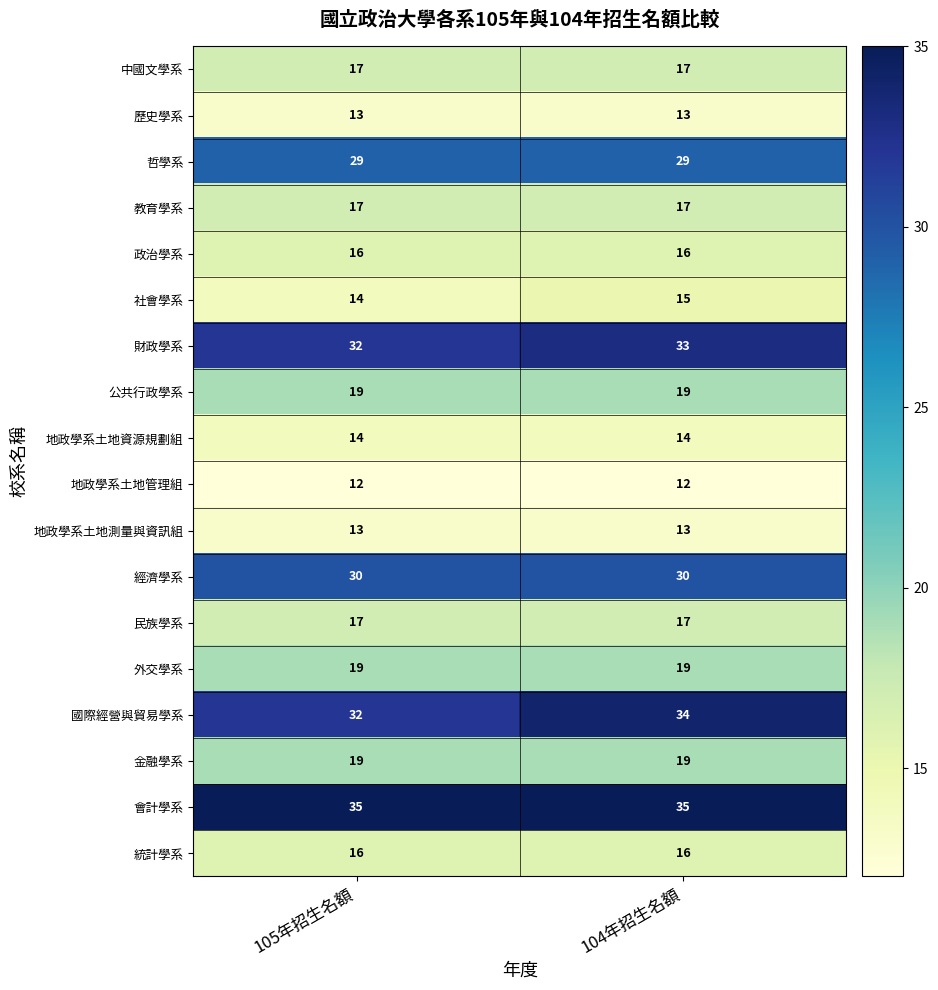

Rank the categories by 財政學系 value from highest to lowest.

104年招生名額, 105年招生名額